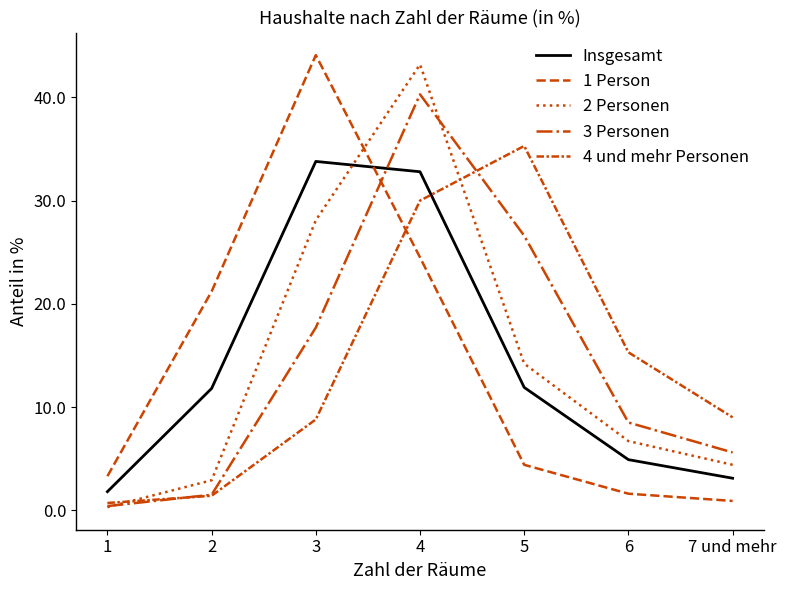

The 1 Person series shows 2.1 at 1. True or false?

False